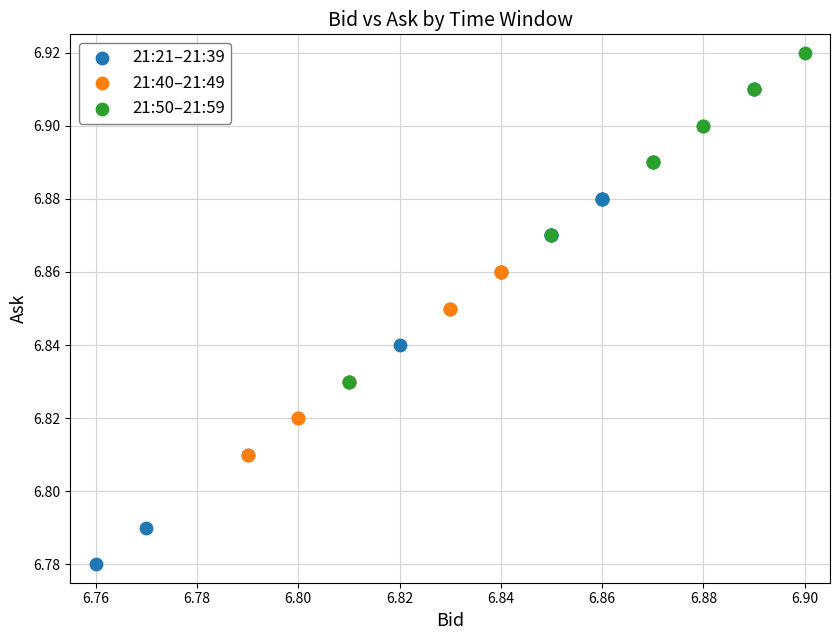

Which series reaches the maximum Y coordinate?

21:50–21:59